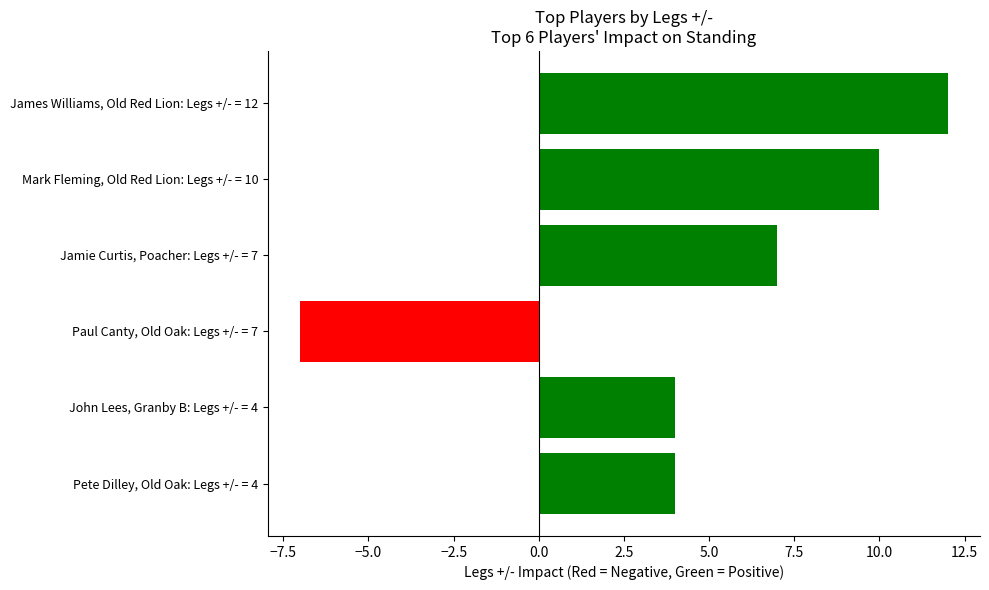

How many negative values are there?

1